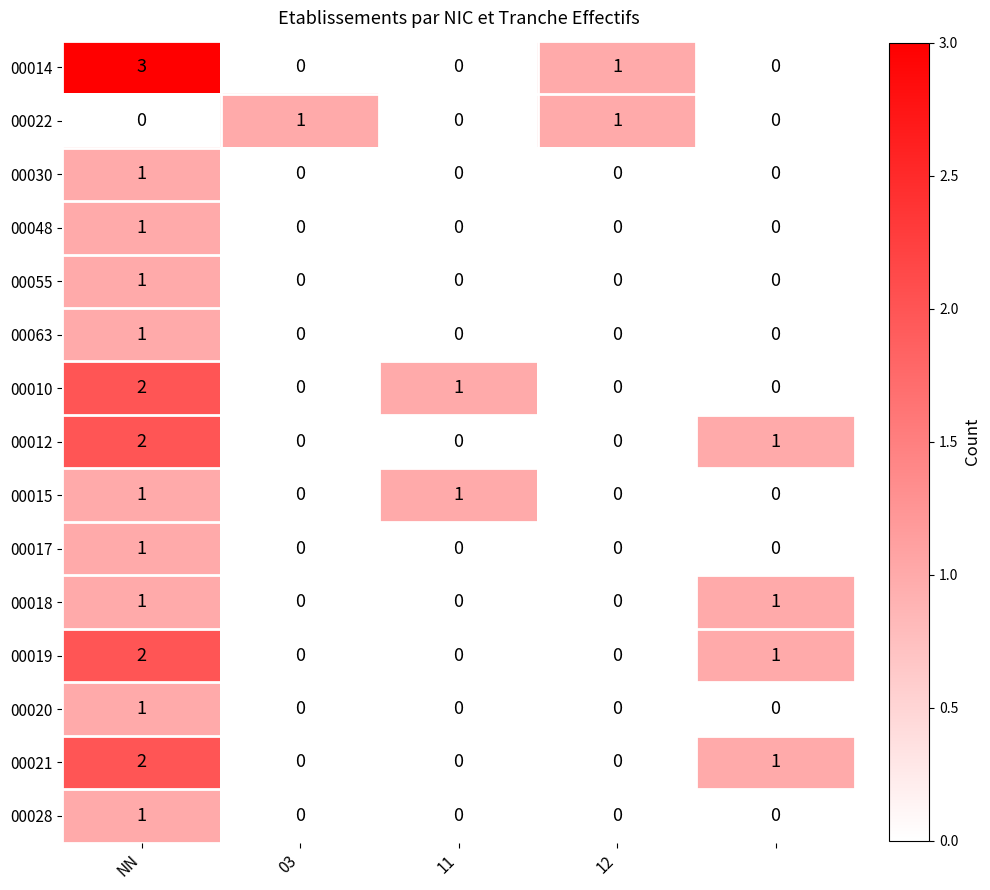

How many 00063 values are between 0 and 1?

5